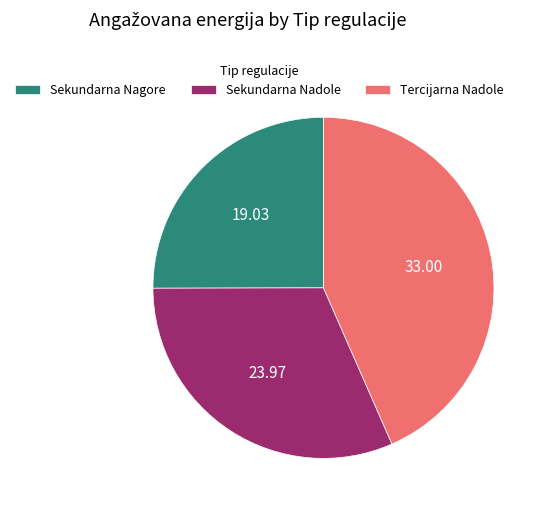

Rank the categories by value from highest to lowest.

Tercijarna Nadole, Sekundarna Nadole, Sekundarna Nagore